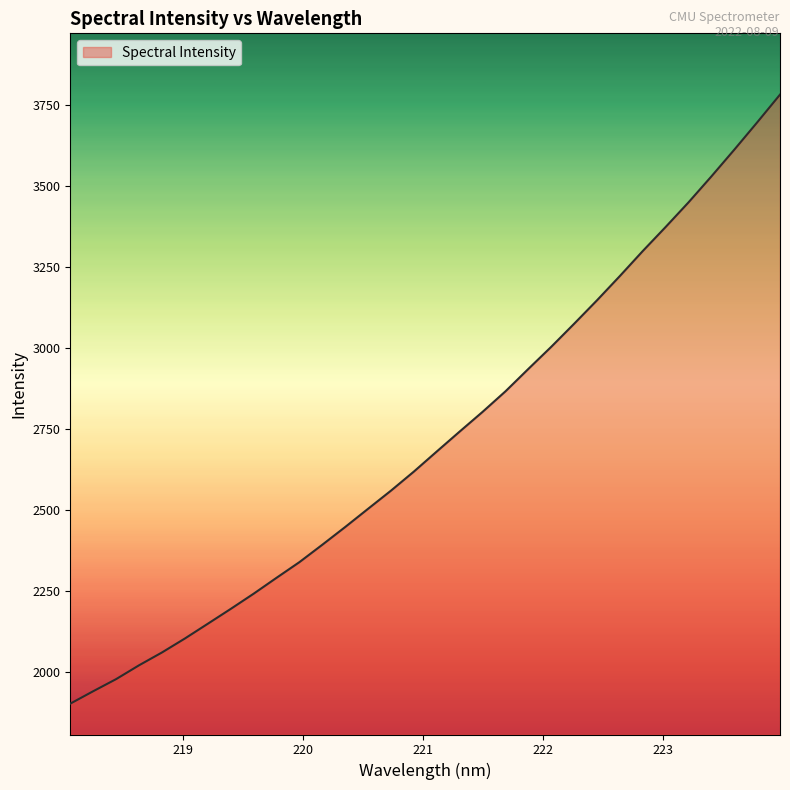

What is the maximum value shown in the chart?

3782.2